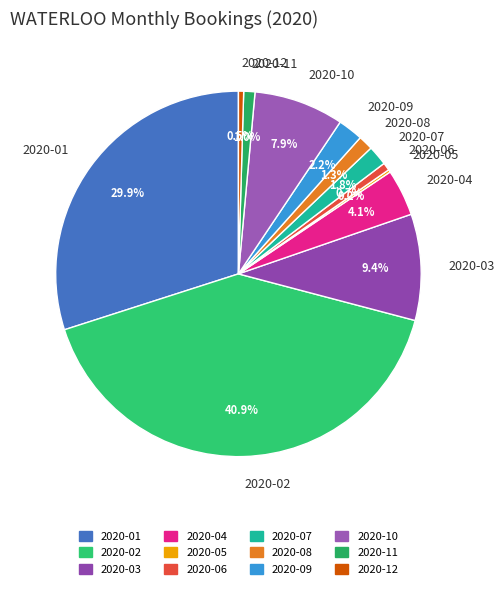

True or false: 2020-09 accounts for 10% of the total.

False